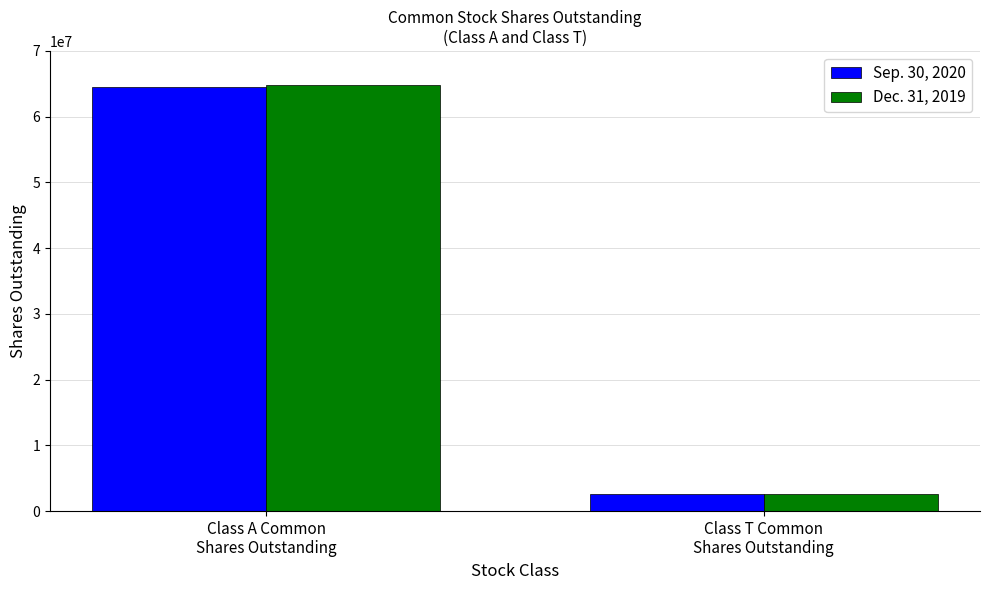

Rank the series by their maximum value, from lowest to highest.

Sep. 30, 2020, Dec. 31, 2019